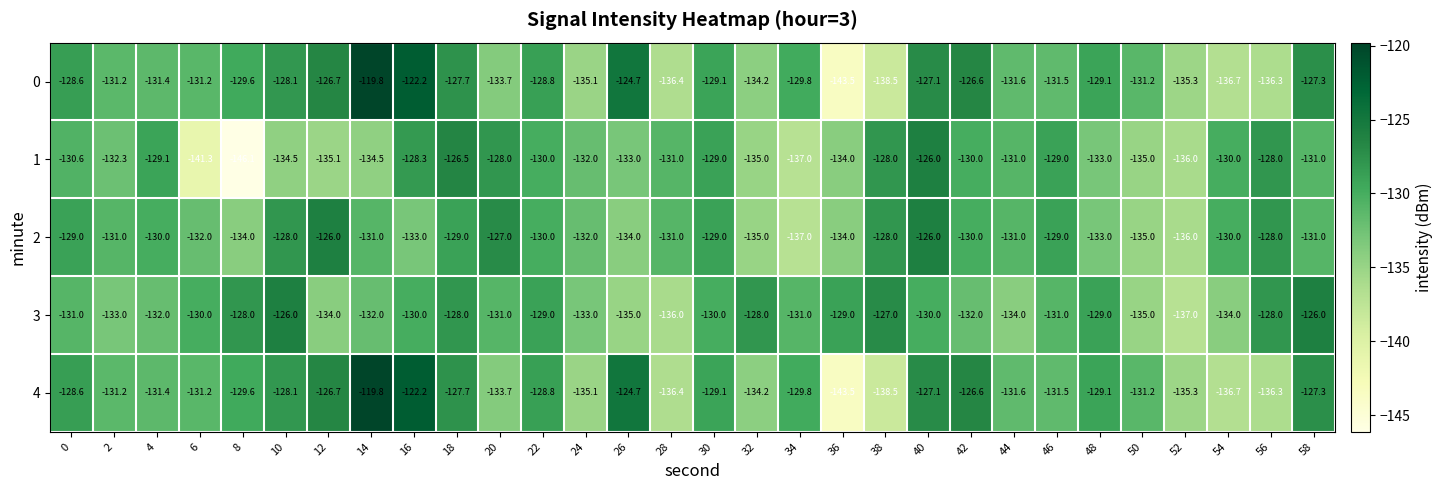

True or false: 4 has a value of -226.6 at 2.

False